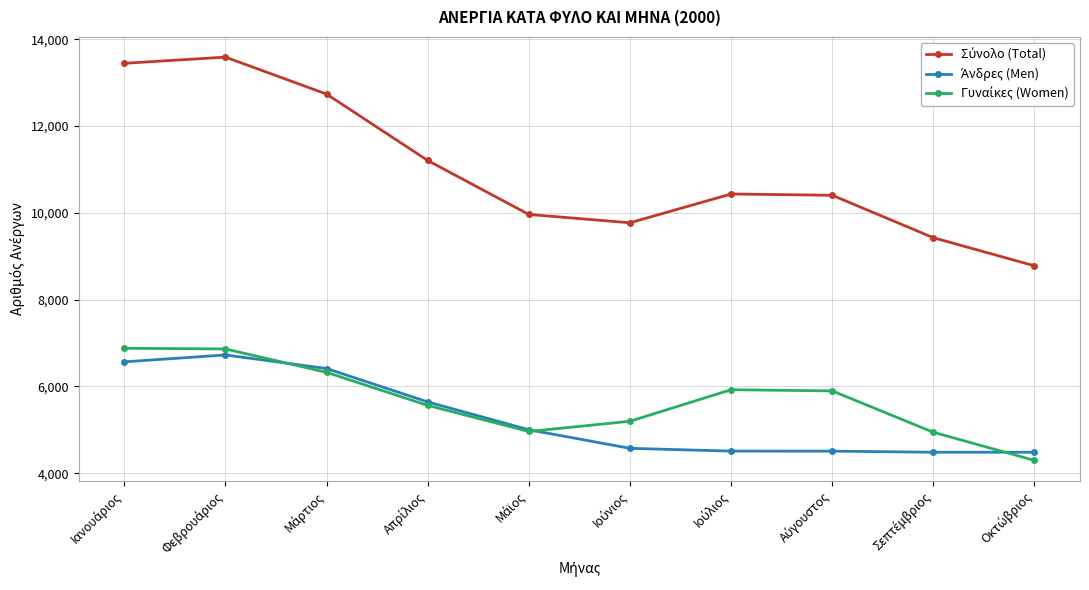

What is the maximum value shown in the chart?

13590